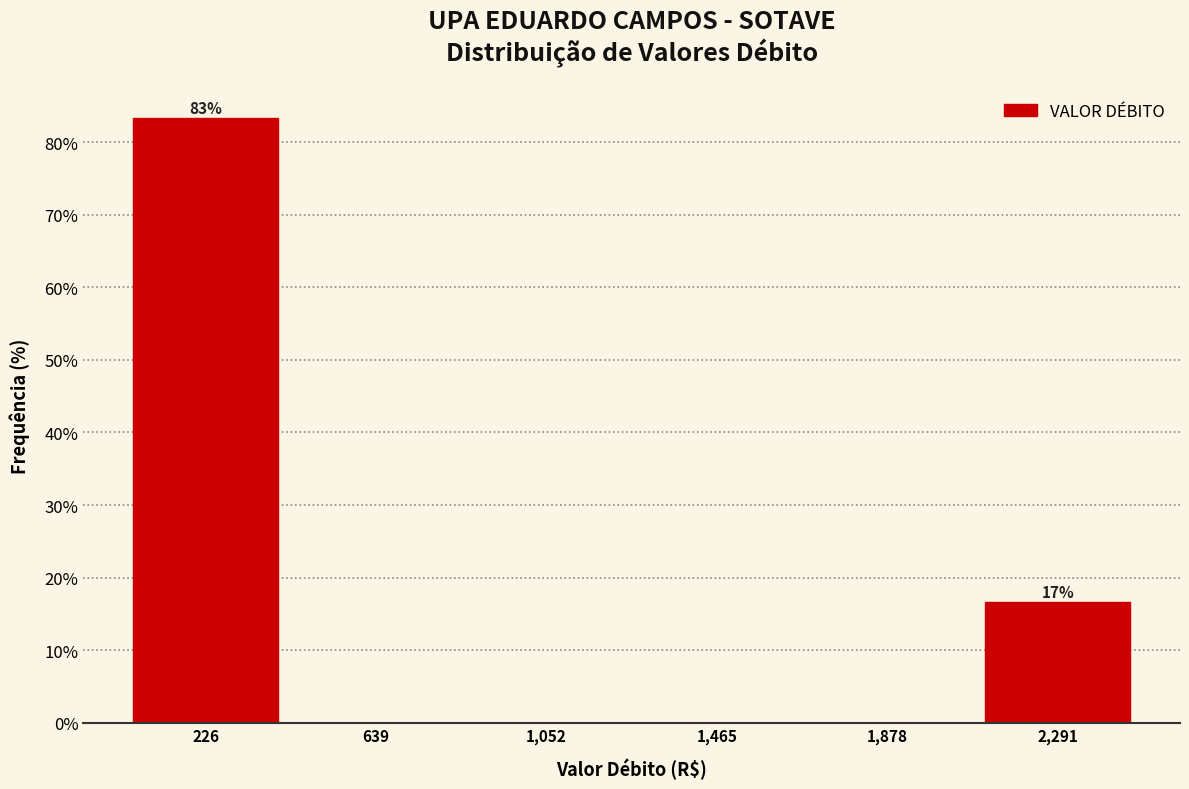

Which range on the x-axis has the tallest bar?

0 to 450